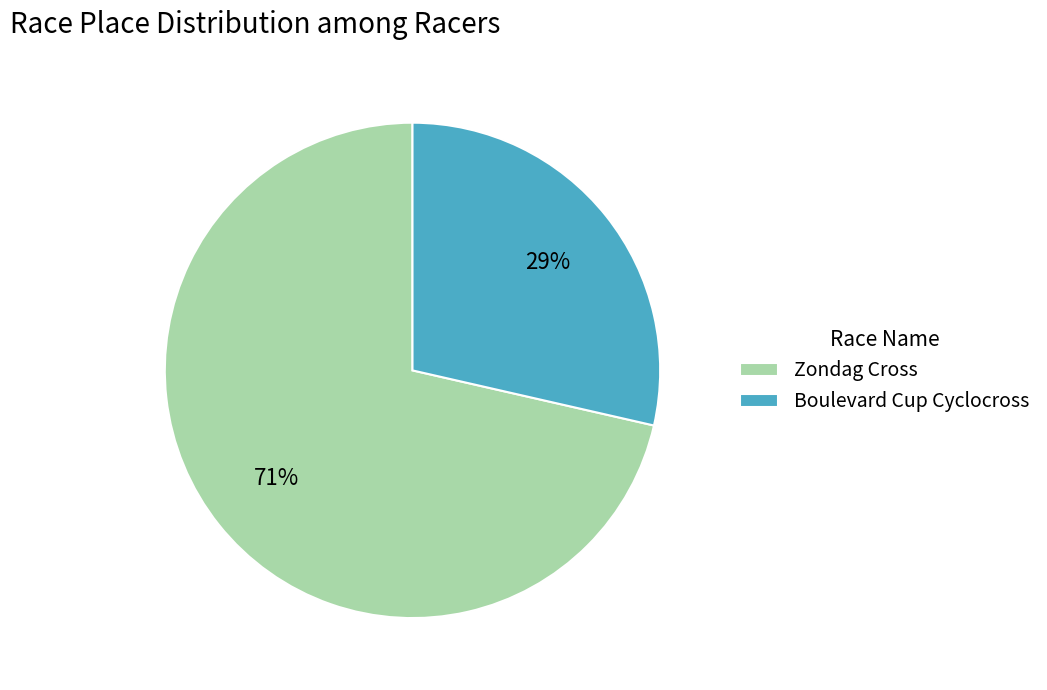

The Zondag Cross slice represents 71% of the pie. True or false?

True